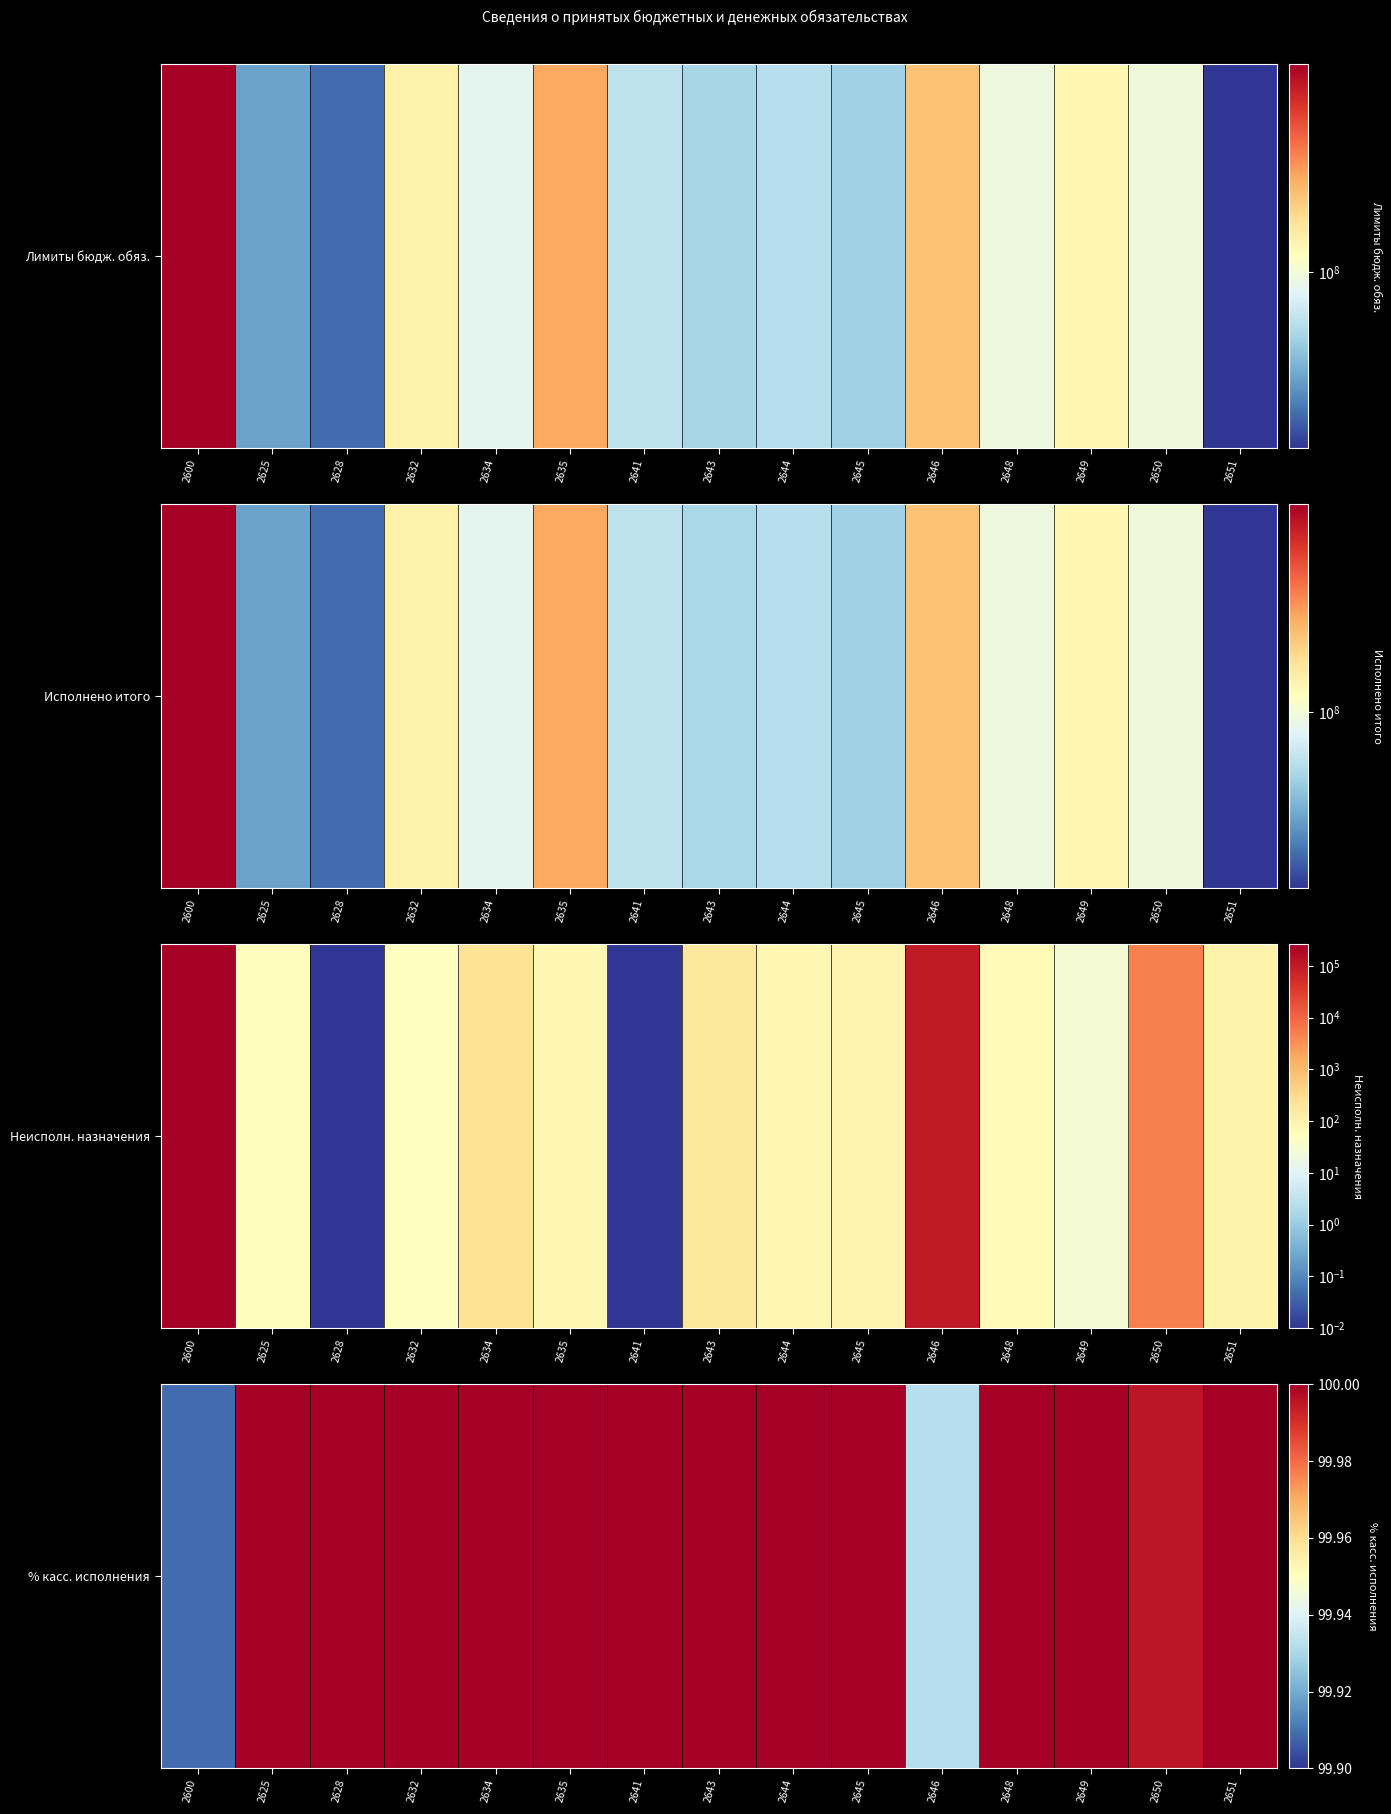

Approximately how many times larger is the value at 2643 compared to 2648?

1.0